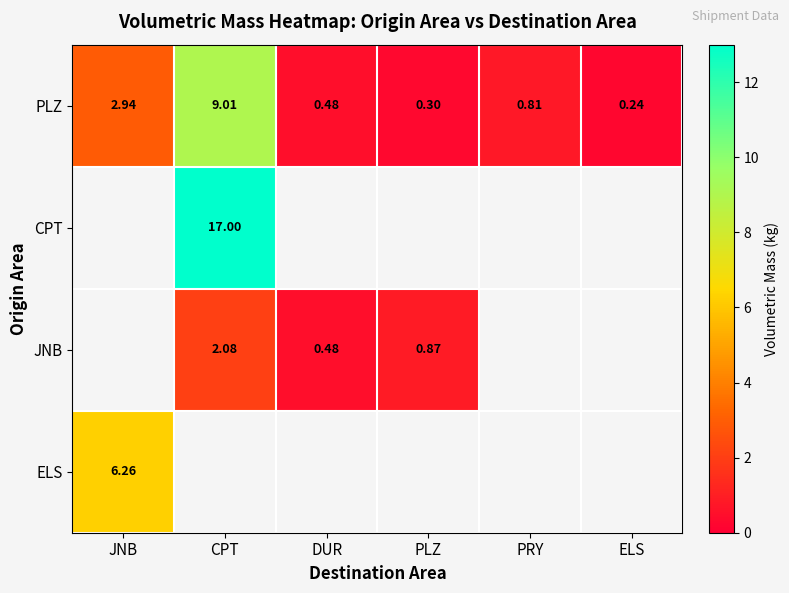

At which label is PLZ closest to 4?

JNB